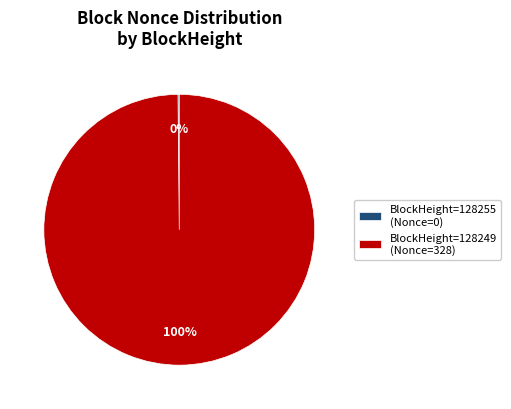

The BlockHeight=128249 (Nonce=328) slice represents 100% of the pie. True or false?

True